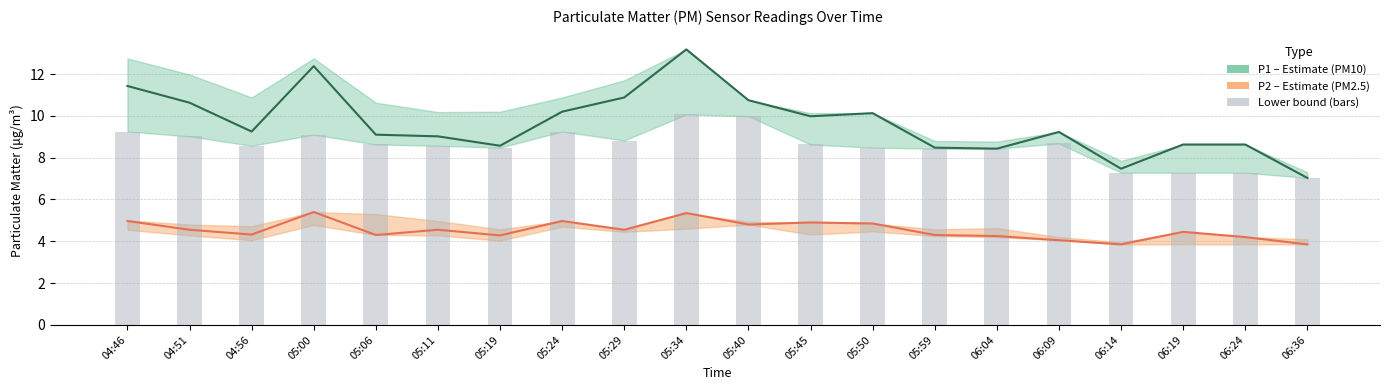

At how many categories does at least one series exceed 8?

18